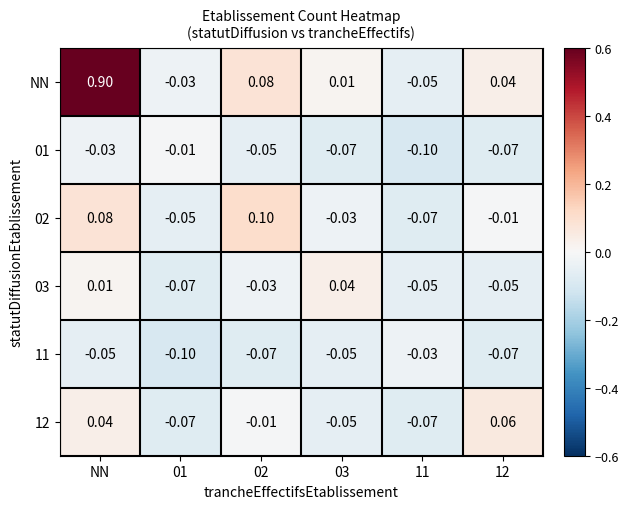

Count the number of categories in the chart.

6